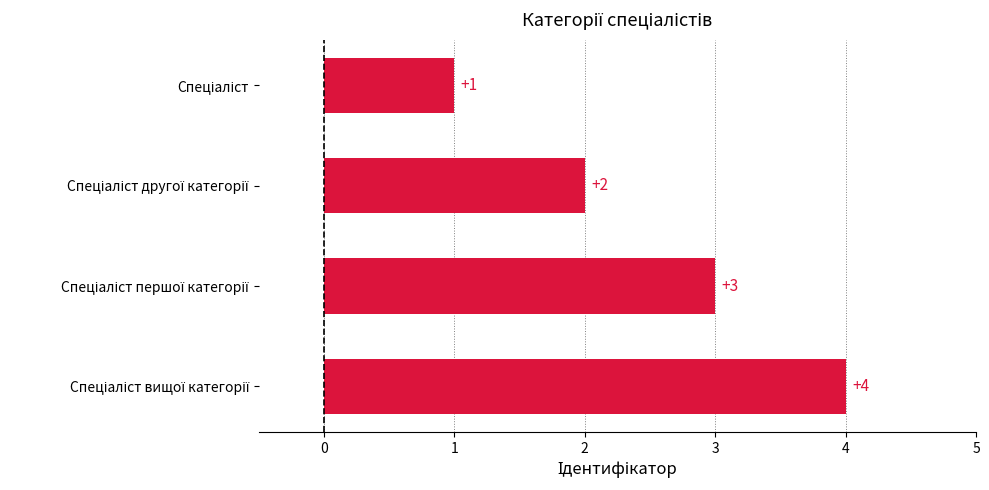

What is the sum of all values?

10